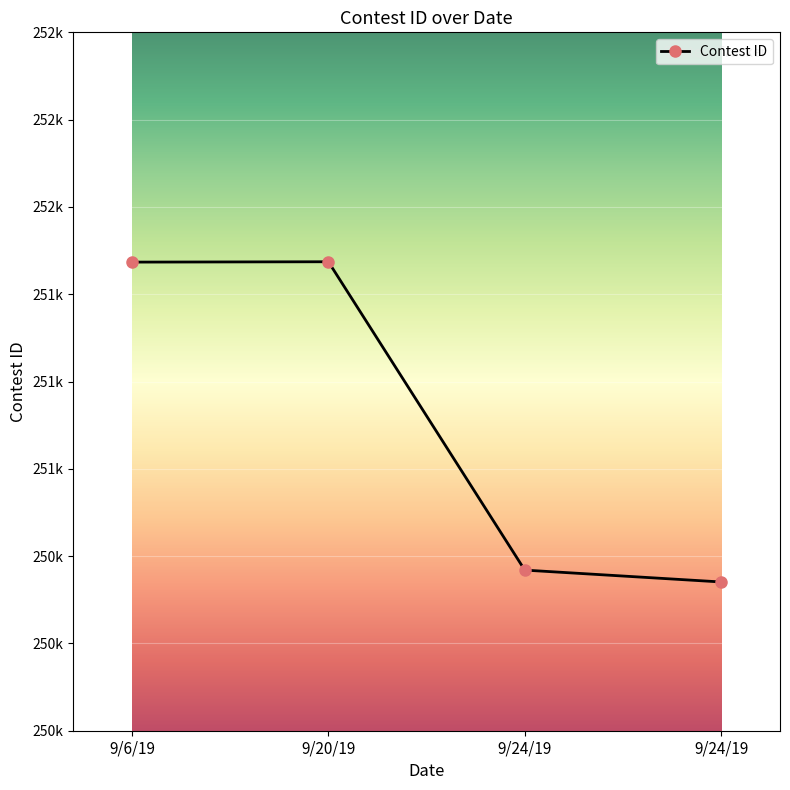

Does the chart have visible grid lines?

Yes